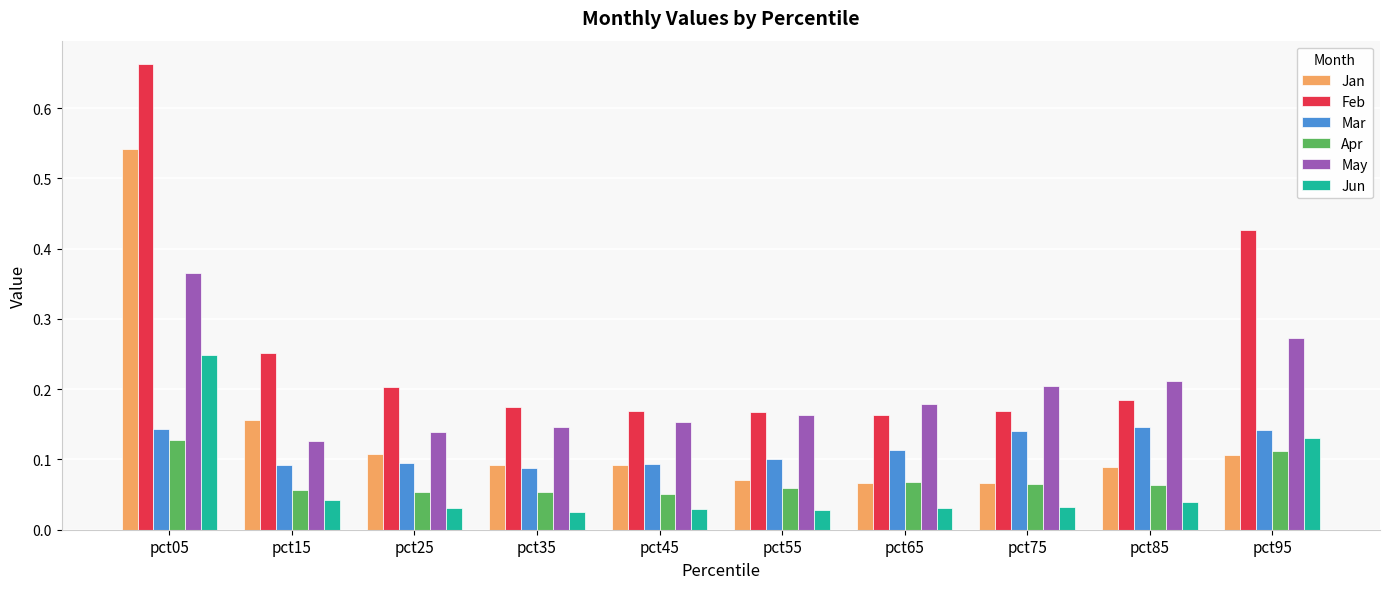

True or false: Apr has a value of 0.1 at pct85.

True